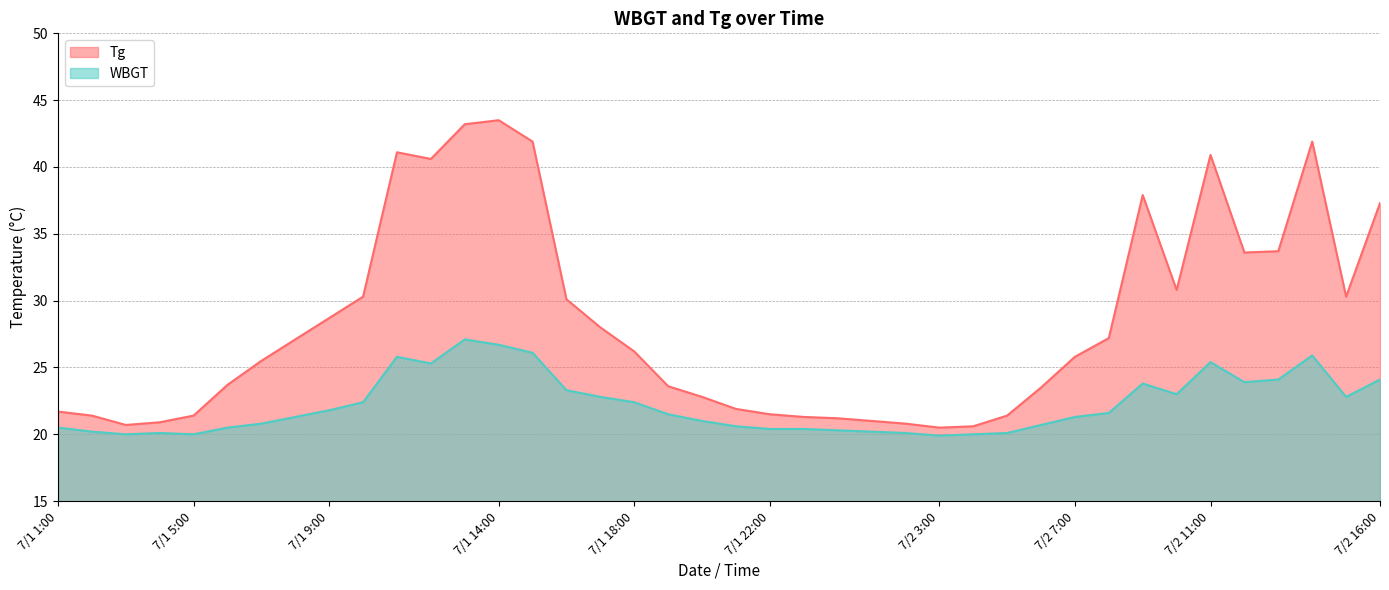

What is the value of the WBGT point at the 18th from the left?

22.4